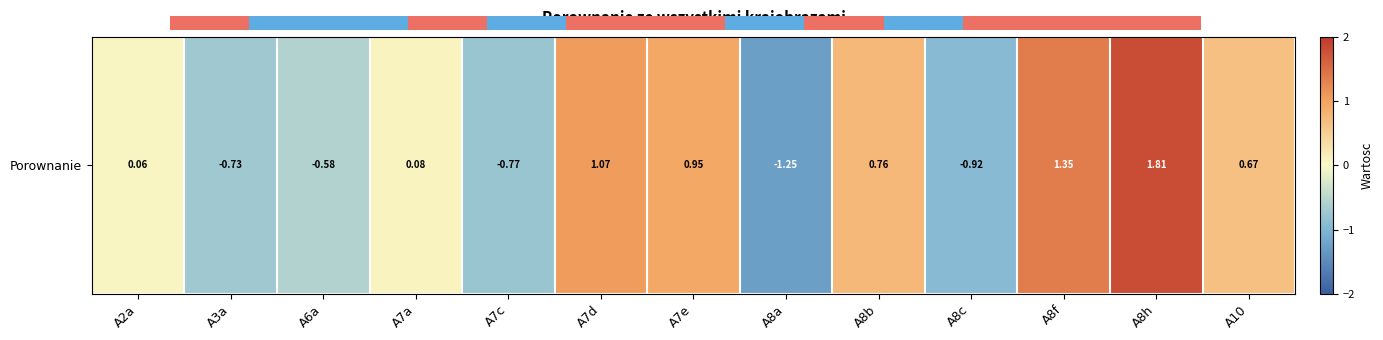

The value at A3a is -0.2. True or false?

False